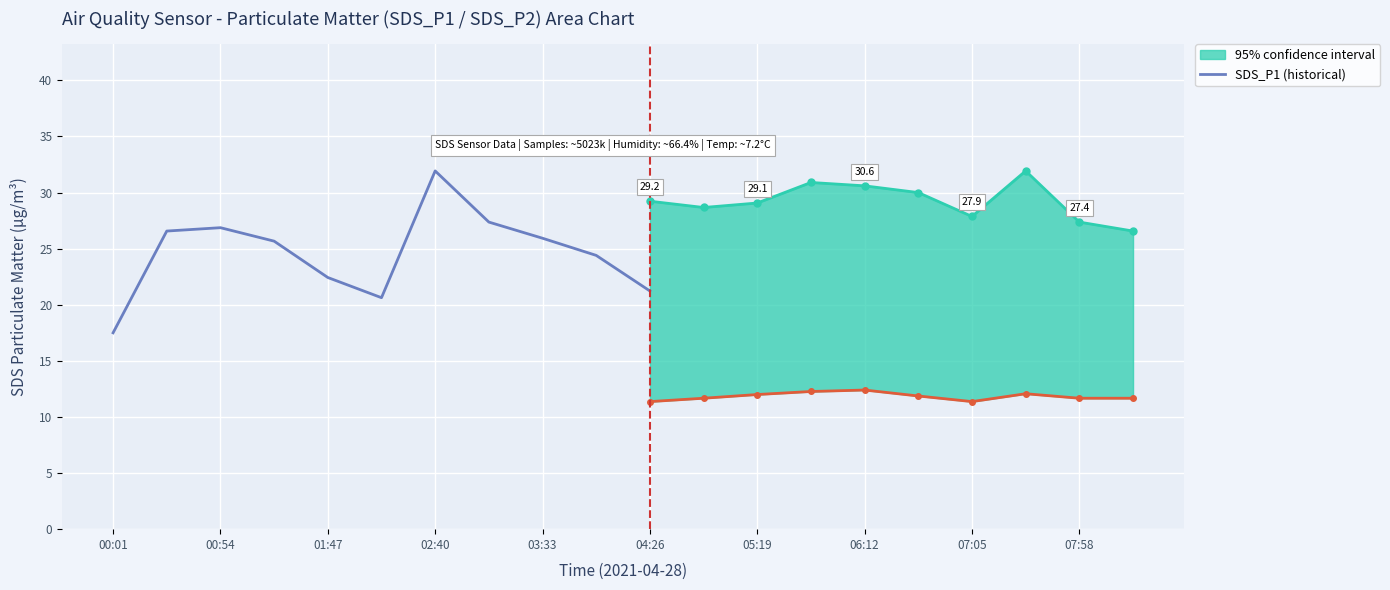

True or false: SDS_P1 (historical) has a value of 21.2 at 04:26.

True